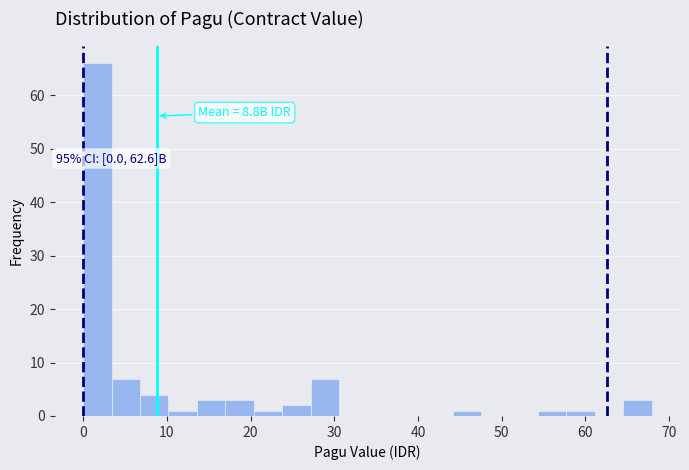

Around what value on the x-axis is the tallest bar? Give the approximate position of its centre, as read against the axis.

2